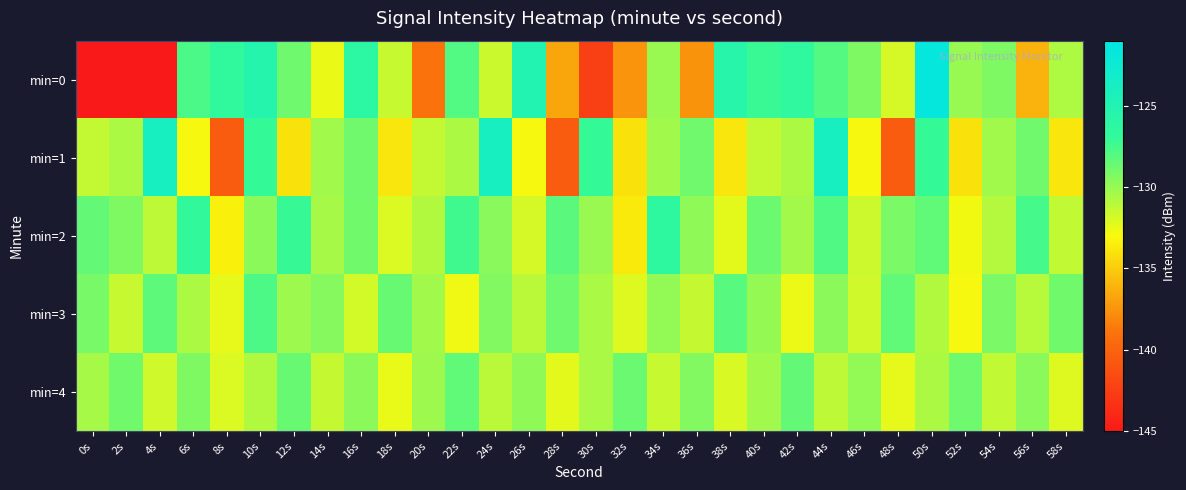

Which series changed the most between 10s and 36s?

min=0